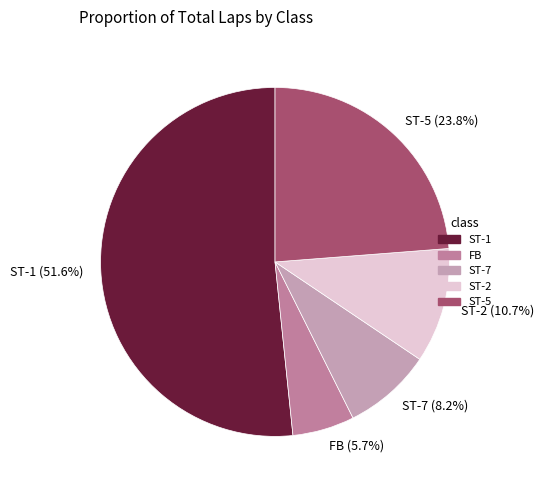

Rank the categories by value from lowest to highest.

FB (5.7%), ST-7 (8.2%), ST-2 (10.7%), ST-5 (23.8%), ST-1 (51.6%)